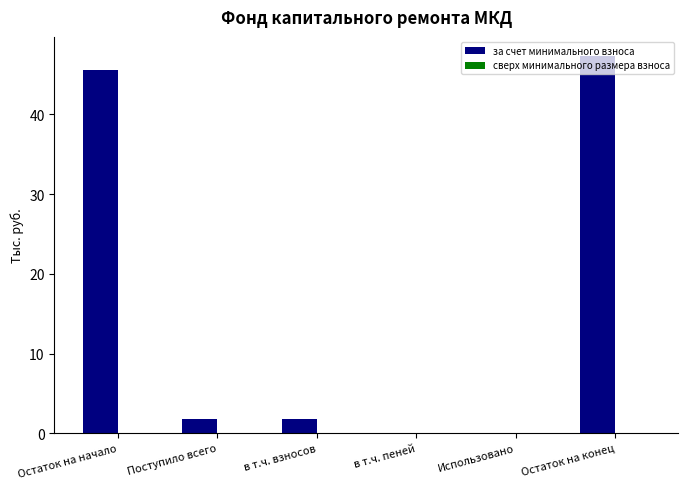

Between Поступило всего and в т.ч. пеней, which is larger?

Поступило всего